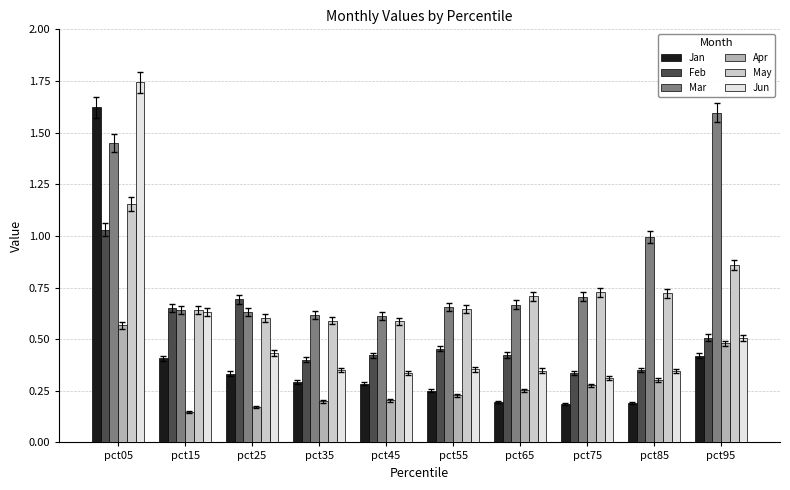

The value of May at pct75 is 0.4. True or false?

False